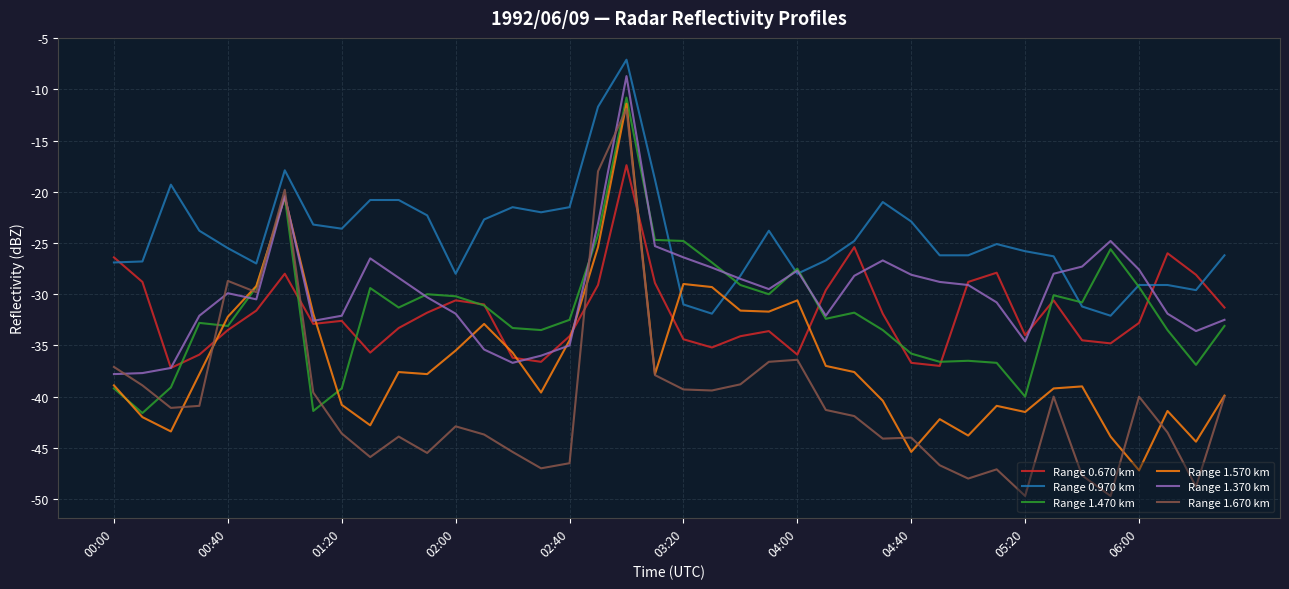

Which series has the largest range (max minus min)?

Range 1.670 km